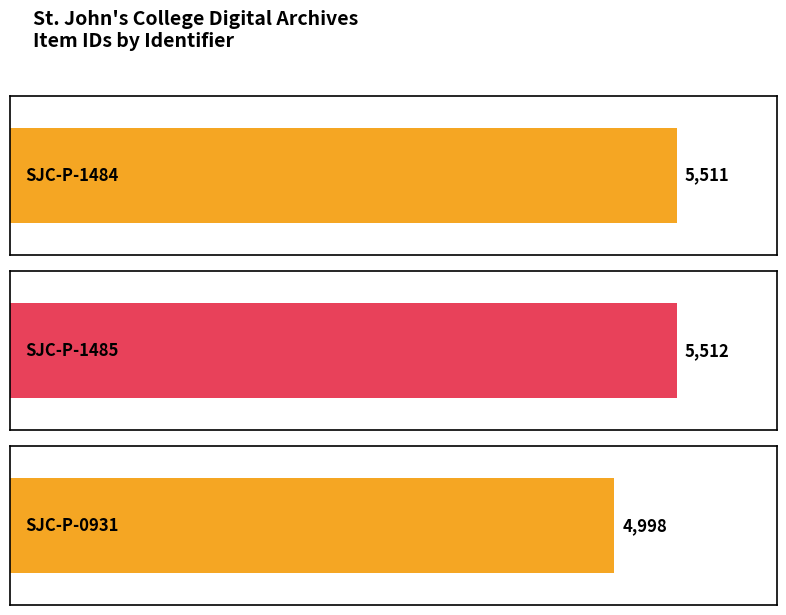

Reading left to right, what are all the values shown in this chart?

5511	5512	4998